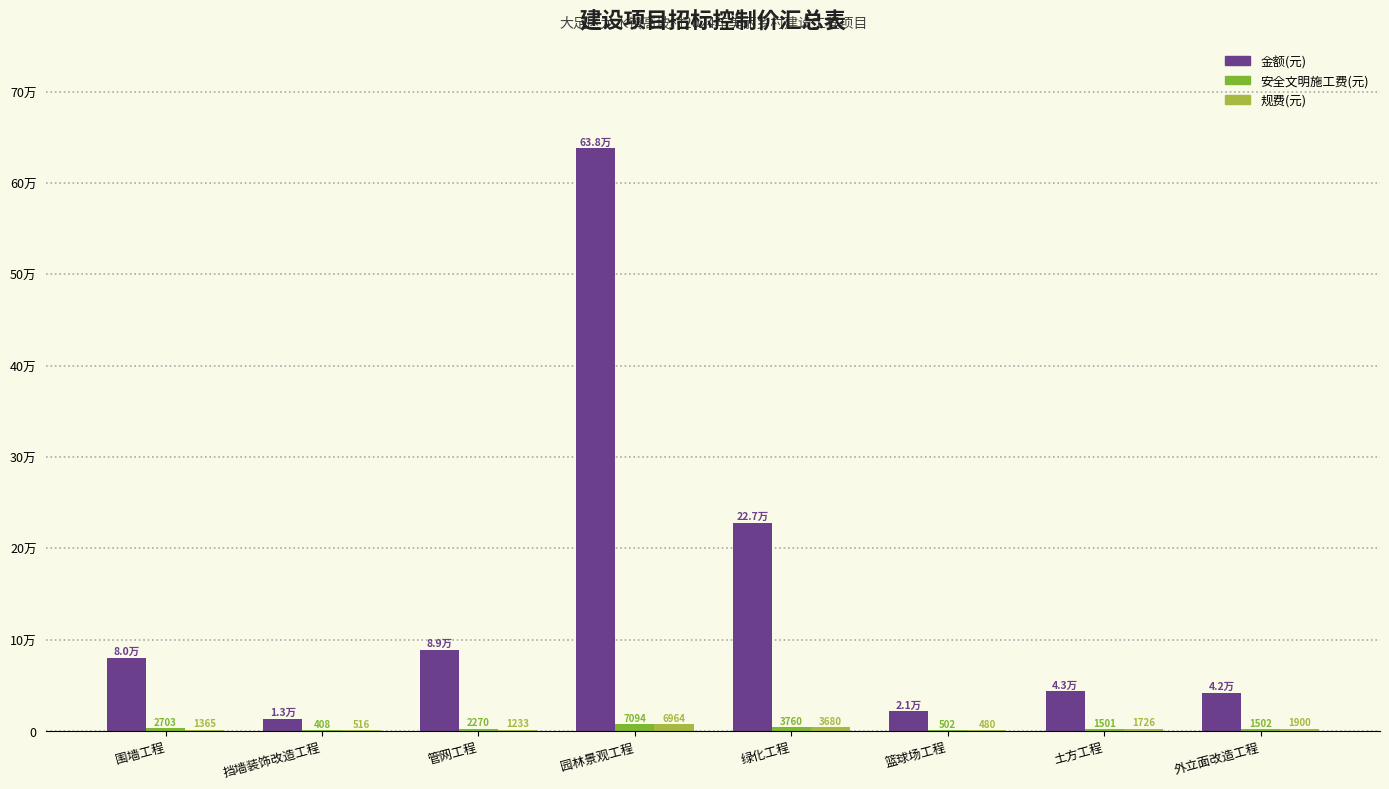

Reading left to right, list all the values displayed in this chart.

金额(元): 79929.3	13104.6	88537.2	637726.3	227457.6	21272.1	43312.4	41840.1
安全文明施工费(元): 2703.0	408.4	2270.4	7093.9	3760.4	501.5	1500.6	1502.5
规费(元): 1365.3	516.0	1232.6	6964.4	3680.2	480.3	1726.1	1900.5